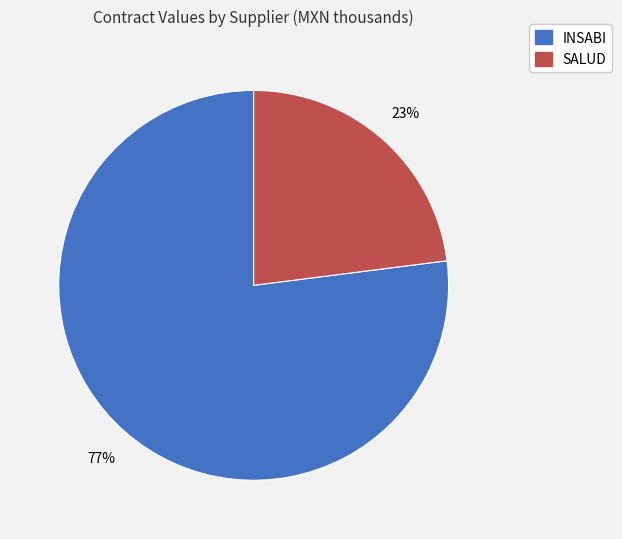

To the nearest percent, what is the difference between the largest and smallest slice percentages?

54%